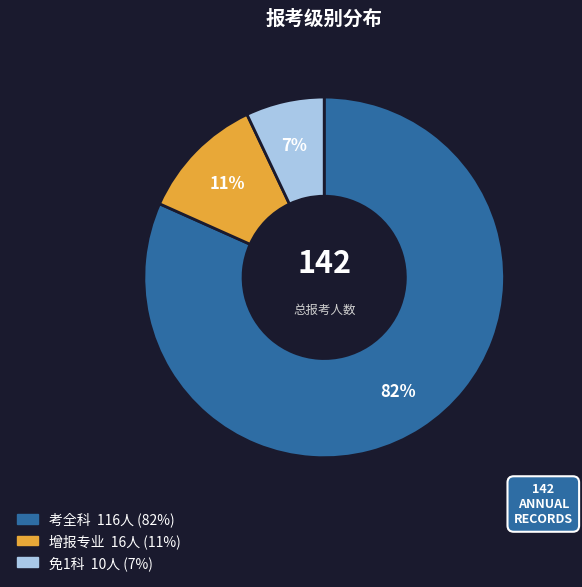

Between 免1科 and 增报专业, which is larger?

增报专业